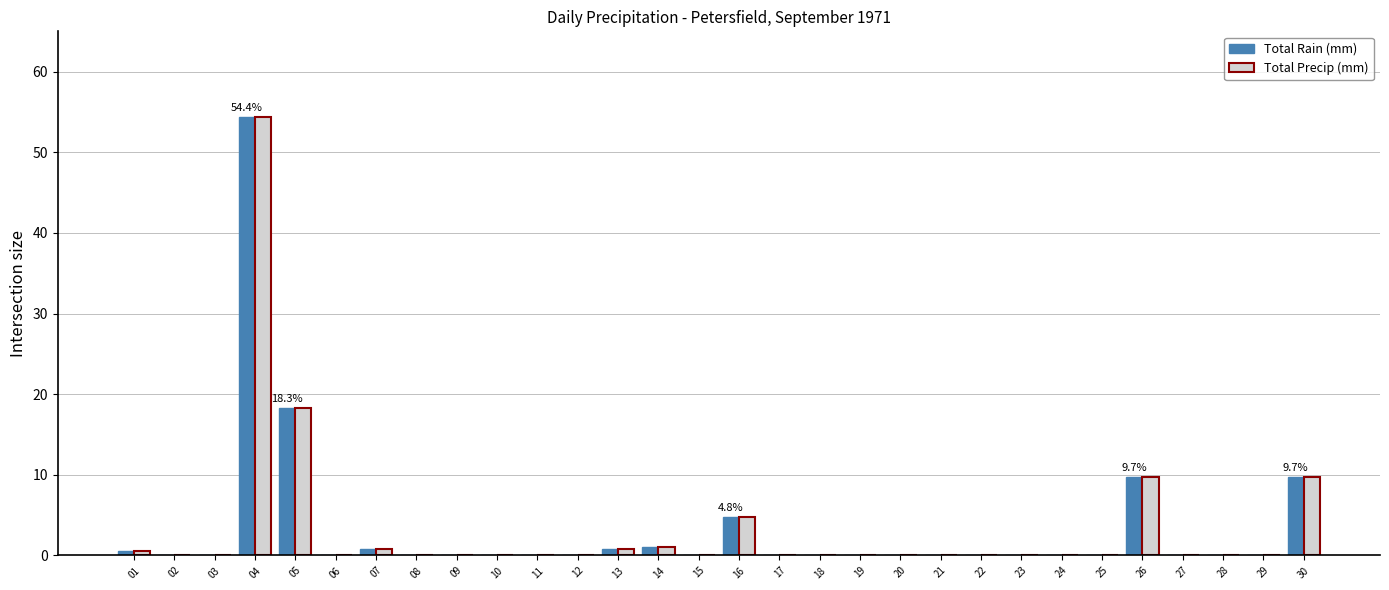

The Total Rain (mm) series shows 0.8 at 07. True or false?

True